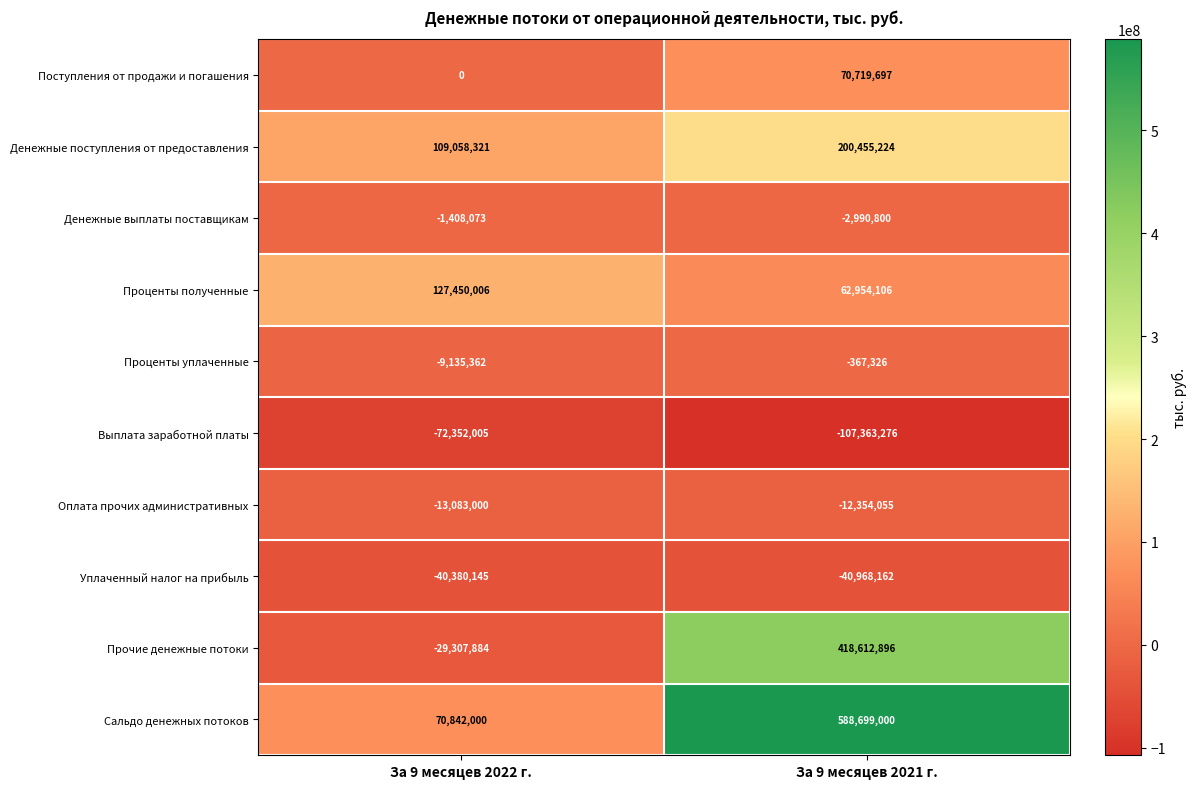

What is the minimum value shown in the chart?

-107363276